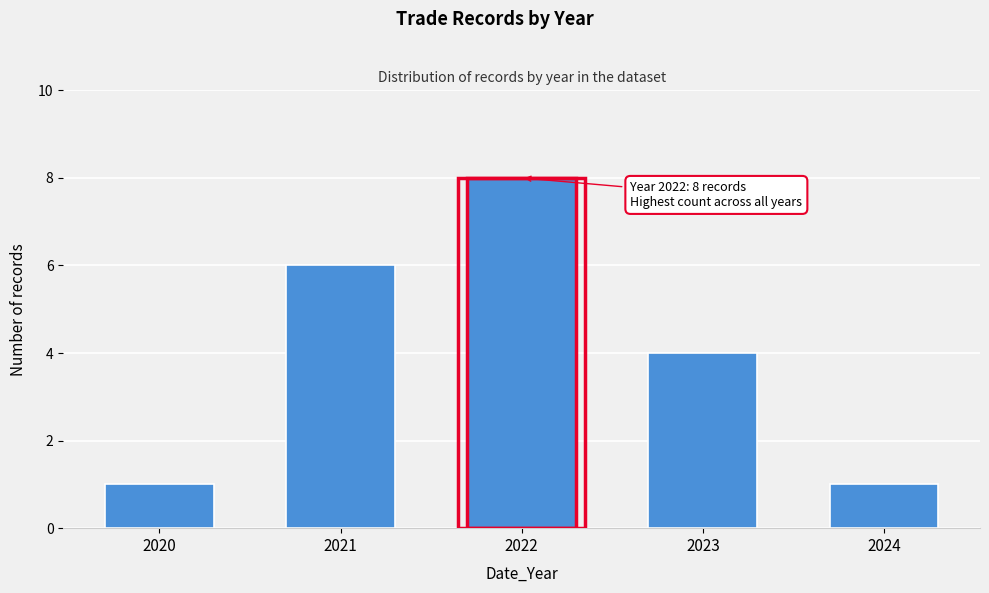

Reading right to left, what are all the values shown in this chart?

2024=1	2023=4	2022=8	2021=6	2020=1